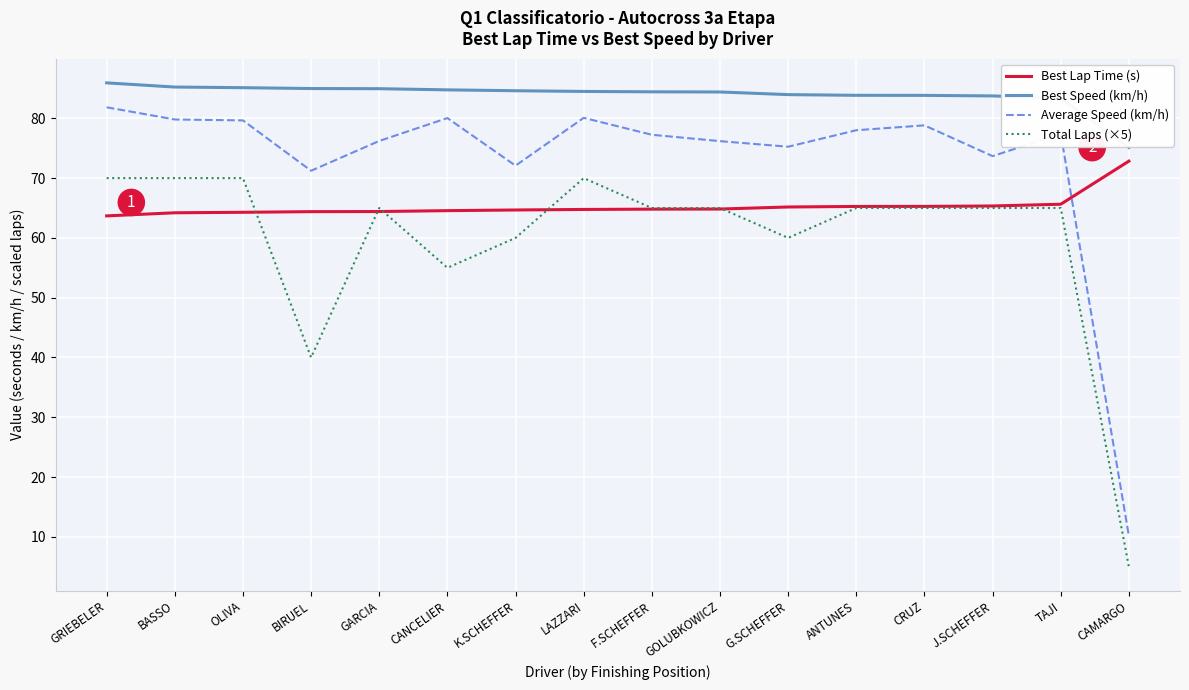

What is the approximate value of Total Laps (×5) at GRIEBELER?

70.0